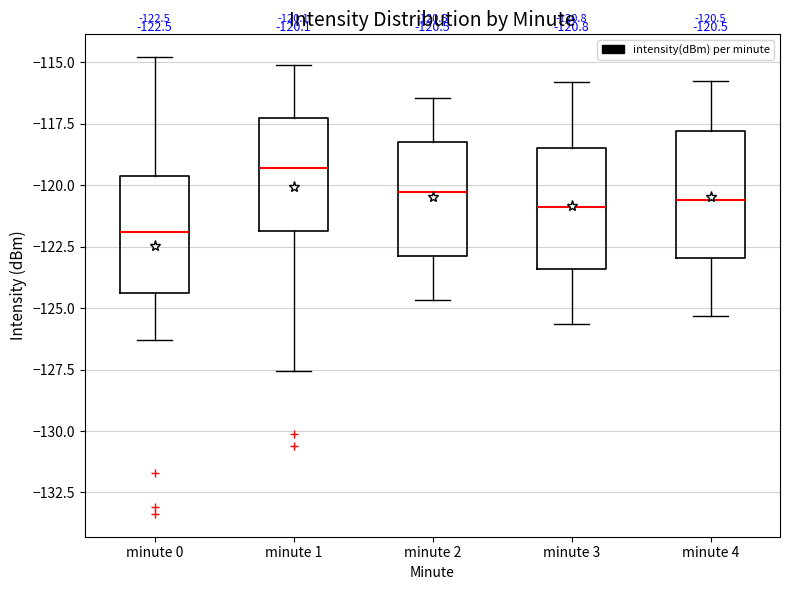

Which box has the lowest median line?

minute 0